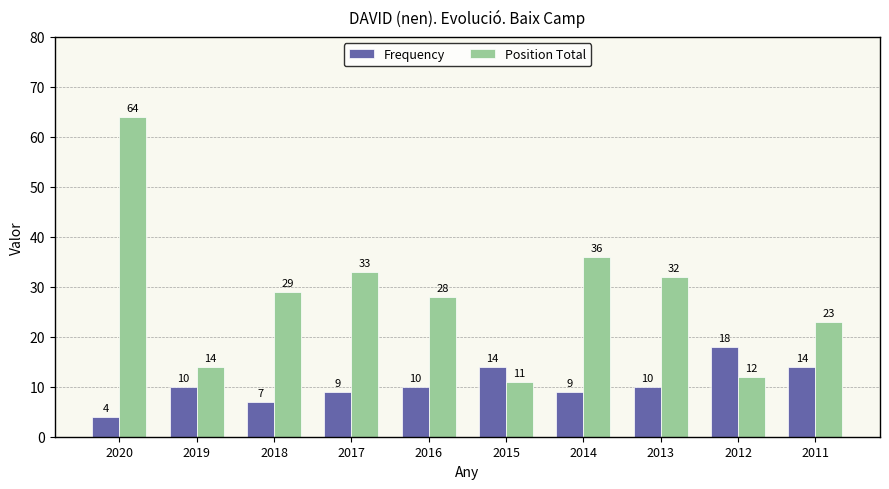

Read the Position Total value at 2011, to the nearest 5.

25